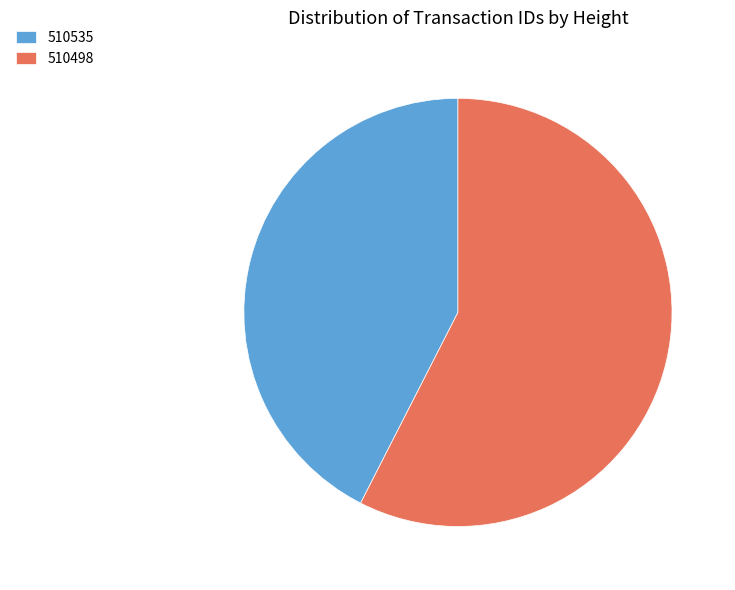

What is the smallest slice in the pie chart?

510535